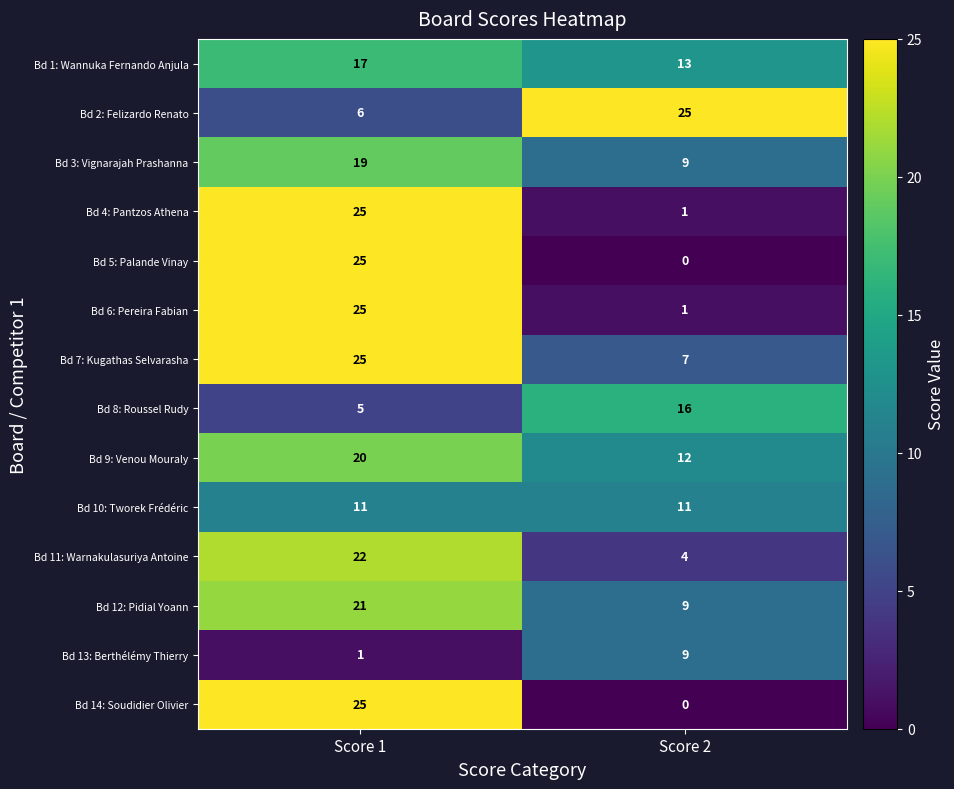

What is the sum of the Bd 12: Pidial Yoann values at Score 2 and Score 1?

30